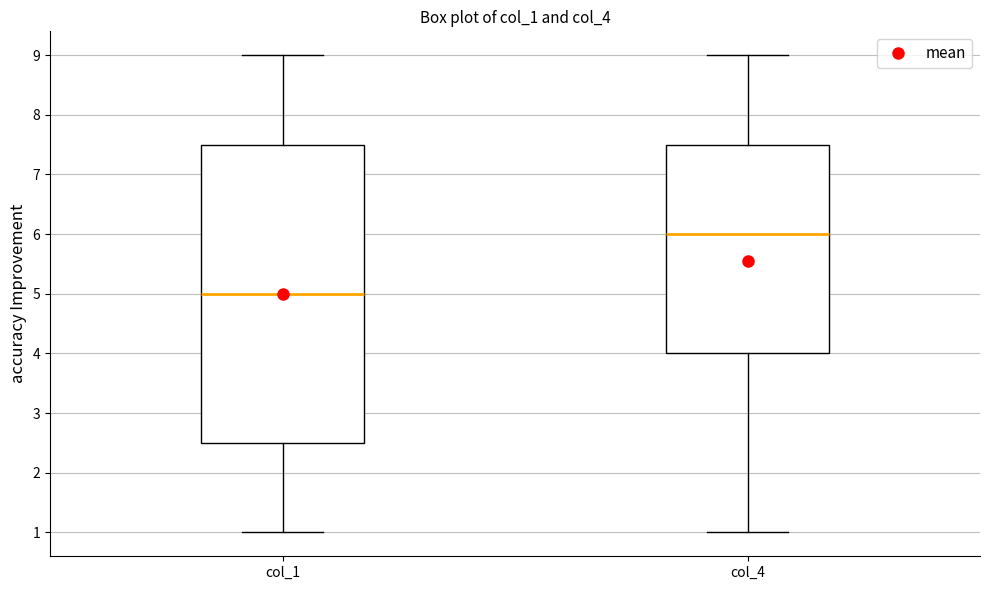

Reading left to right, read every box against the y-axis: the position of its median line, the range the box covers, and the ends of its whiskers. The values are not printed on the chart, so give them approximately, as read against the axis.

col_1: median 5.0, box 2.5 to 7.5, whiskers 1.0 to 9.0
col_4: median 6.0, box 4.0 to 7.5, whiskers 1.0 to 9.0